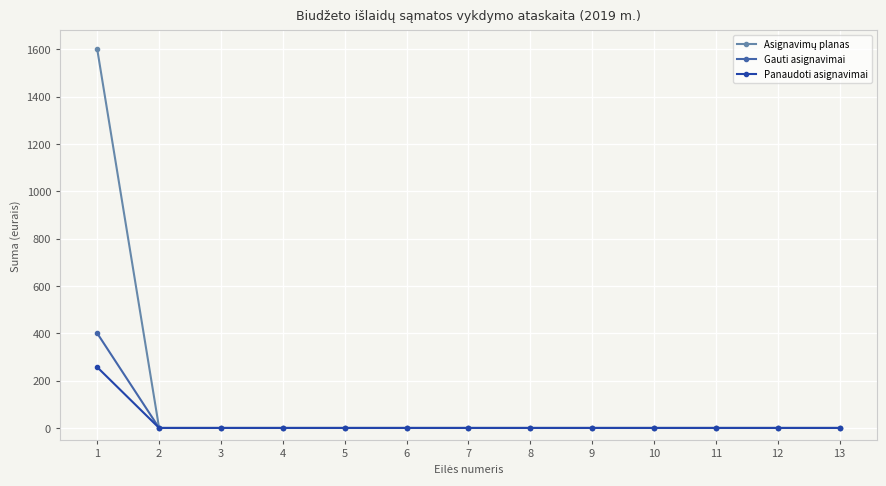

True or false: Panaudoti asignavimai has a value of 81.5 at 13.

False